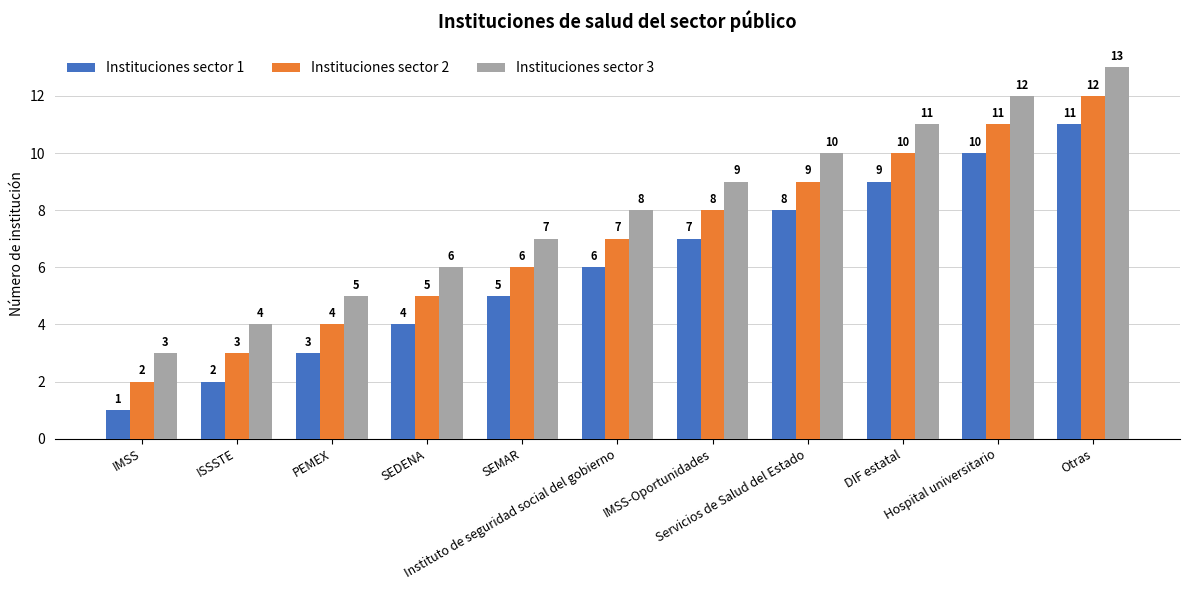

What is the difference between the Instituciones sector 2 values at IMSS and Otras?

10